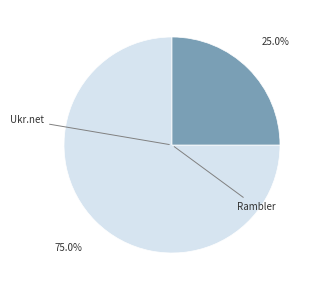

Is there a majority slice in this chart?

Yes